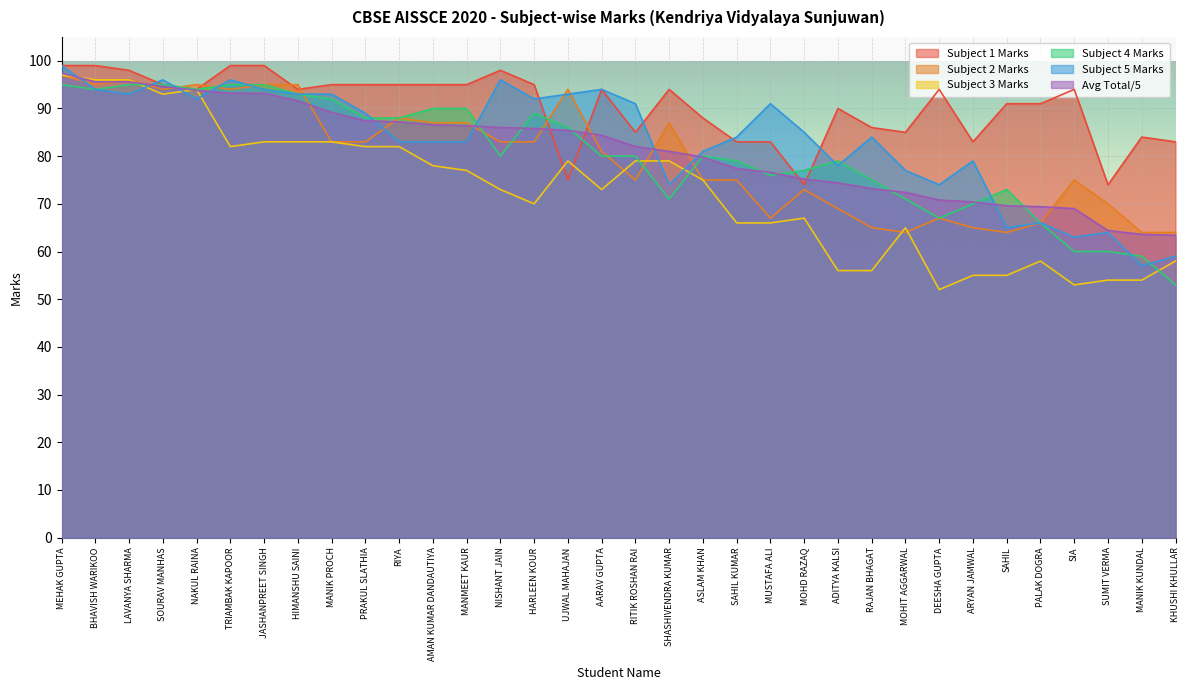

What is the total value across all series at MANIK KUNDAL?

381.6